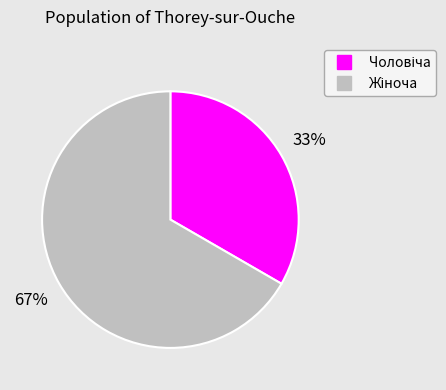

Does any single category account for the majority?

Yes